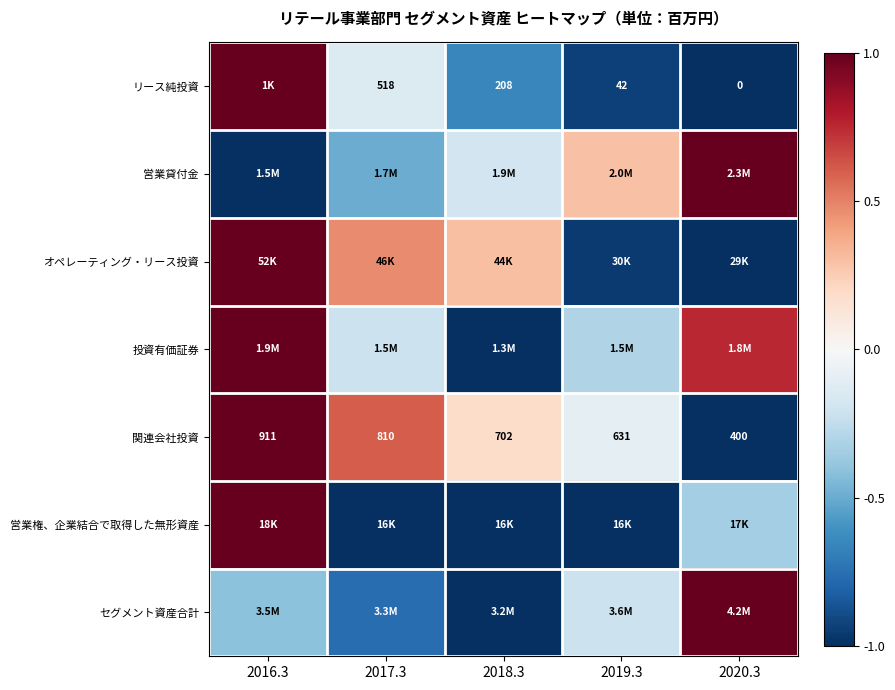

The リース純投資 series shows -0.9 at 2019.3. True or false?

True